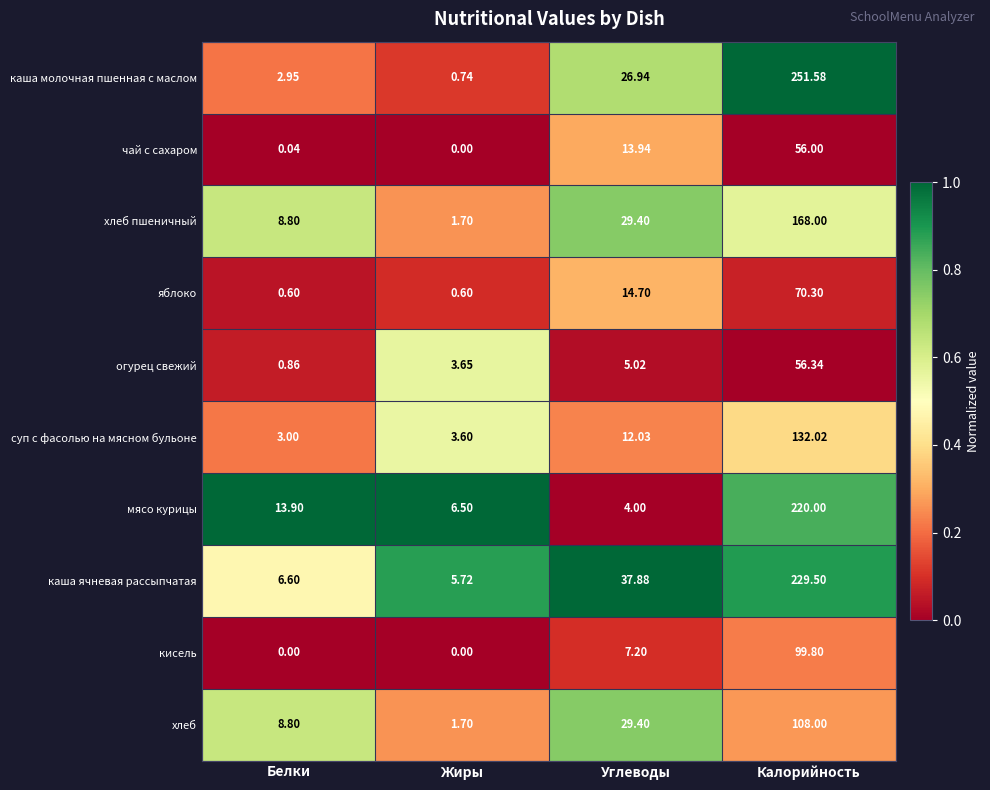

What is the total value across all series at Углеводы?

180.5